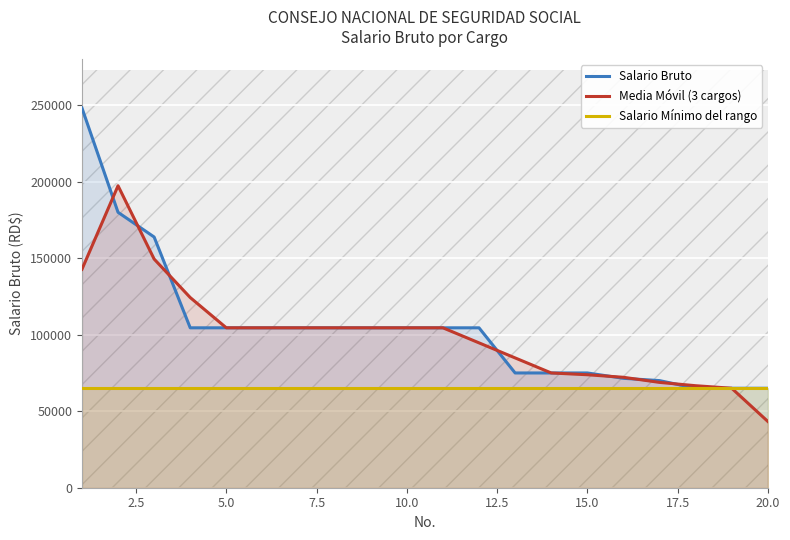

True or false: Salario Mínimo del rango has more than 0 interior local peaks.

False